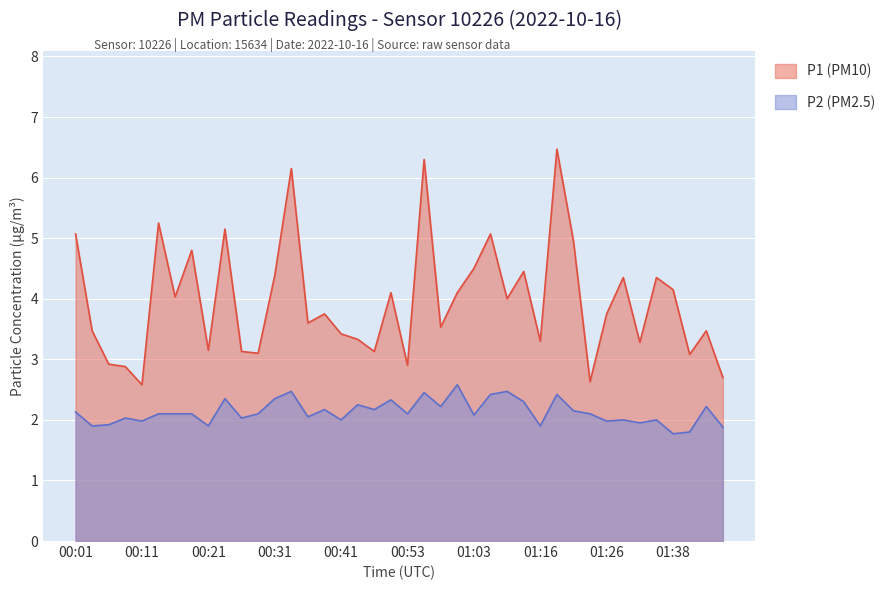

What is the label of the 38th point from the left?

01:41